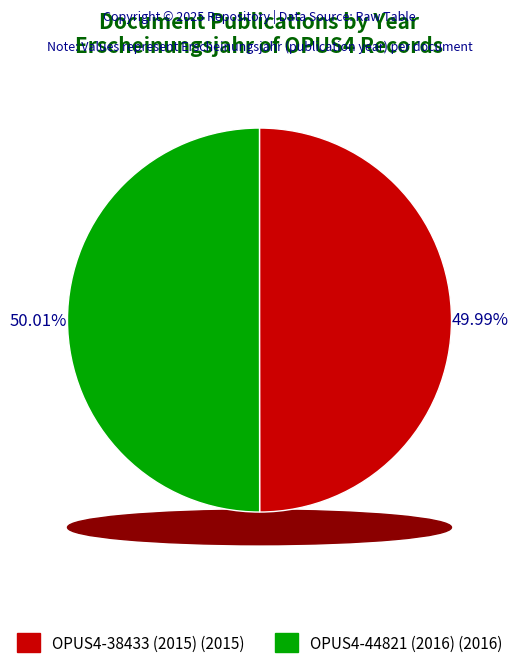

Count the number of slices in the pie.

2